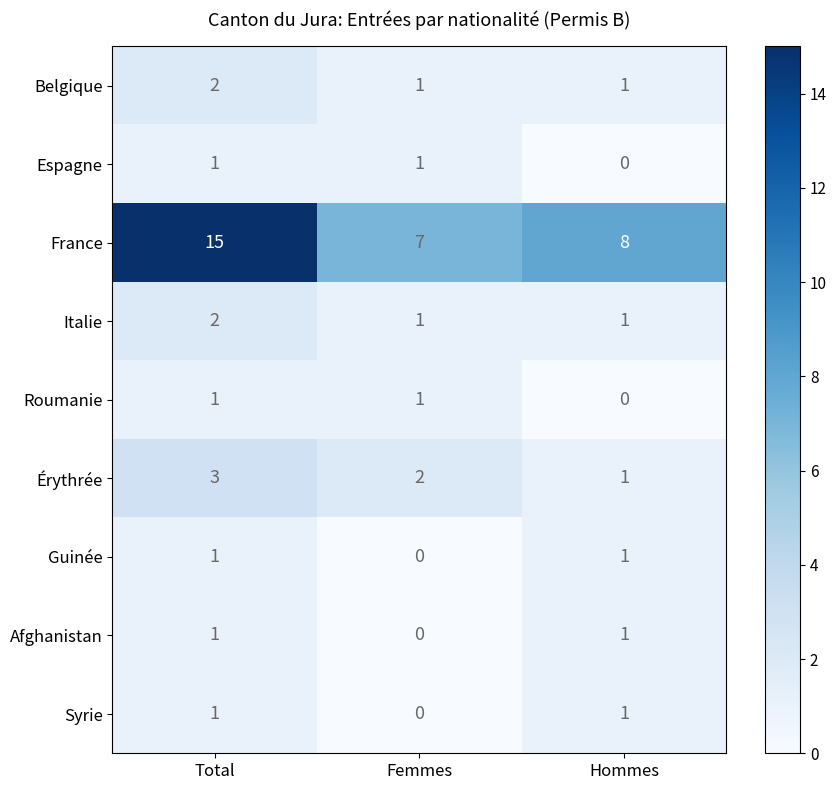

Where is Roumanie nearest to the value 0?

Hommes